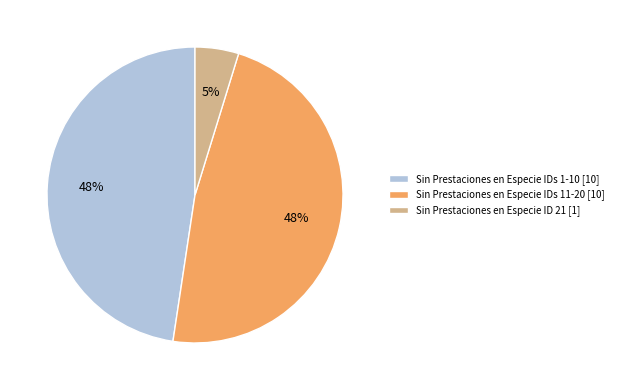

Do Sin Prestaciones en Especie ID 21 [1] and Sin Prestaciones en Especie IDs 1-10 [10] together represent more than half of the pie?

Yes